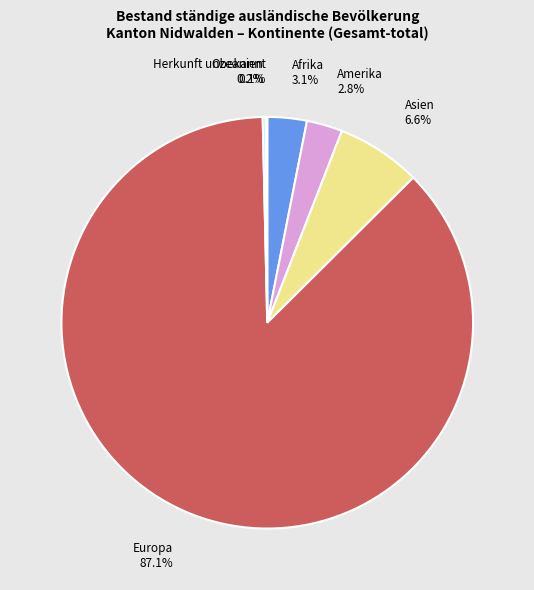

Which category accounts for the majority?

Europa